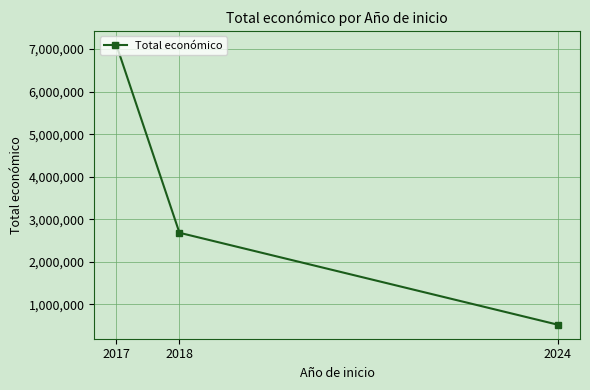

What is the minimum value shown in the chart?

520062